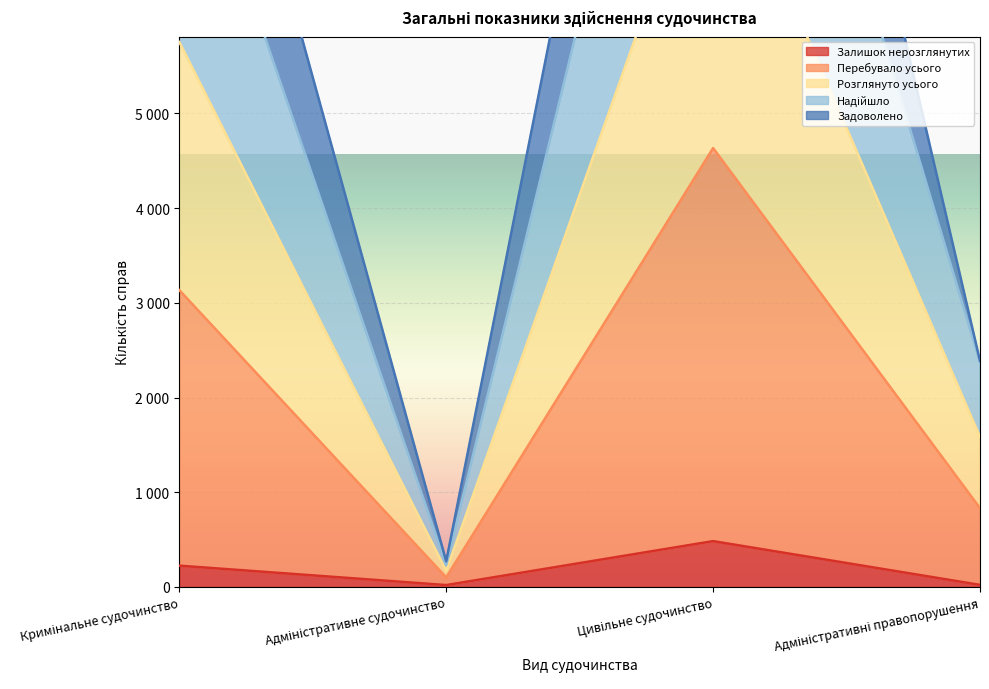

At which category does Залишок нерозглянутих reach its first local peak?

Цивільне судочинство